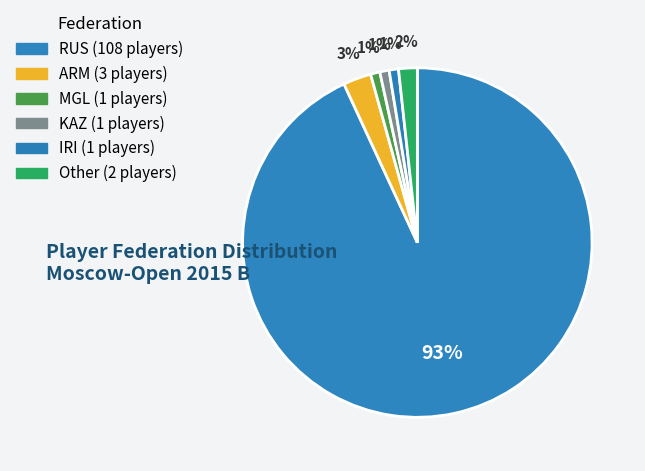

To the nearest percent, what is the difference between the ARM and KAZ slice percentages?

2%